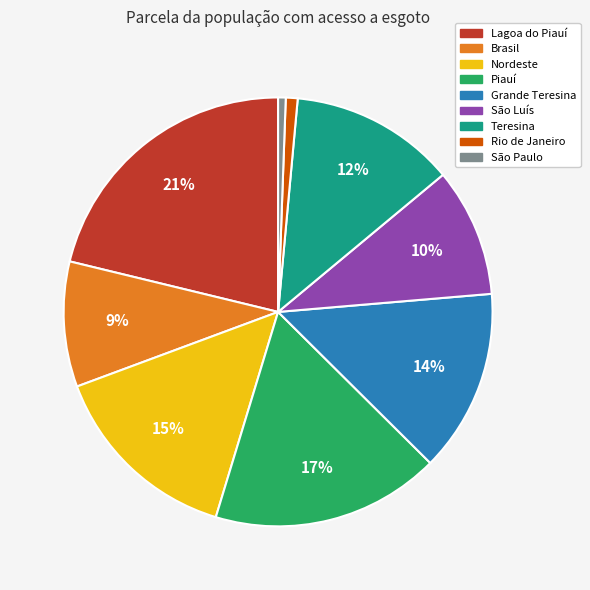

Is the sum of Teresina and São Luís greater than half?

No